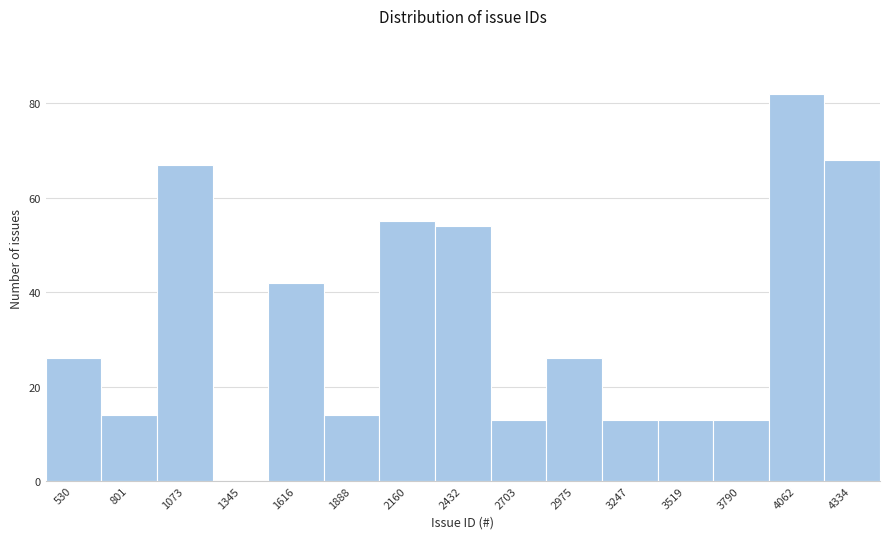

Reading left to right, transcribe all the data shown in this chart.

530=26	801=14	1073=67	1345=0	1616=42	1888=14	2160=55	2432=54	2703=13	2975=26	3247=13	3519=13	3790=13	4062=82	4334=68